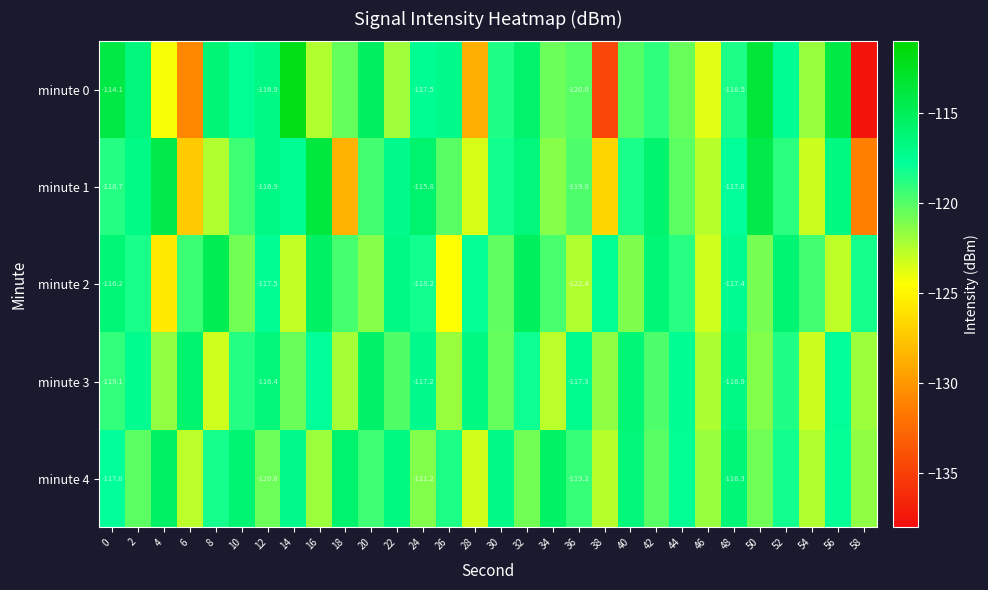

Rank the categories by minute 1 value from lowest to highest.

58, 18, 6, 38, 28, 54, 46, 8, 34, 44, 26, 36, 20, 10, 52, 0, 40, 30, 48, 14, 22, 2, 12, 56, 32, 42, 24, 50, 4, 16